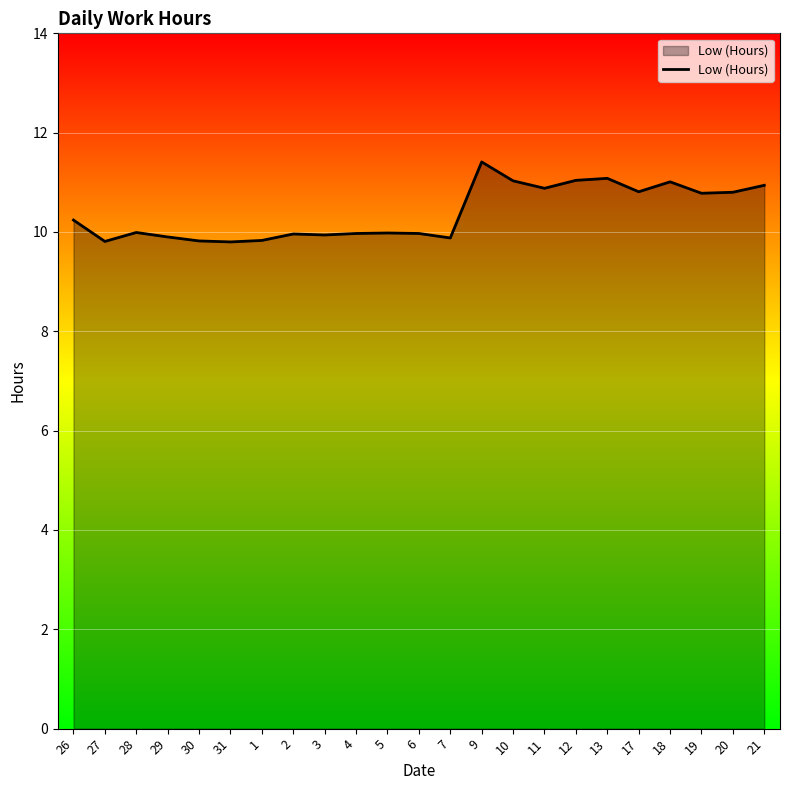

What is the difference between the maximum and minimum values?

1.6